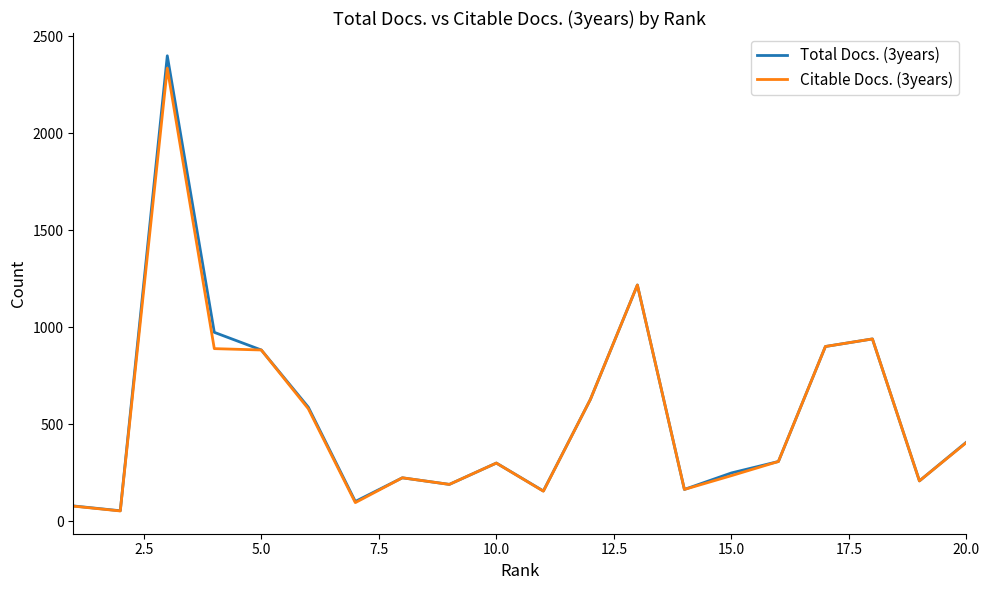

What is the maximum value shown in the chart?

2400